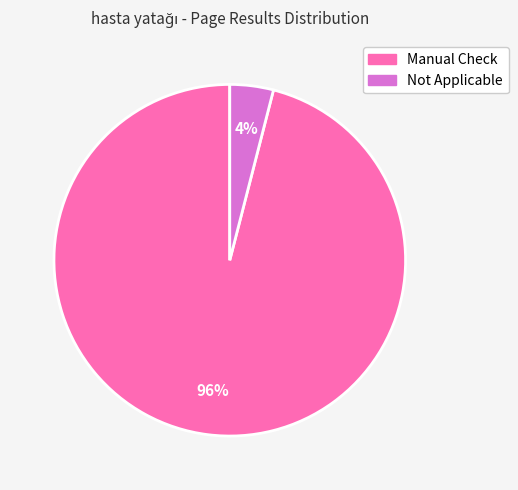

Do Manual Check and Not Applicable together represent more than half of the pie?

Yes